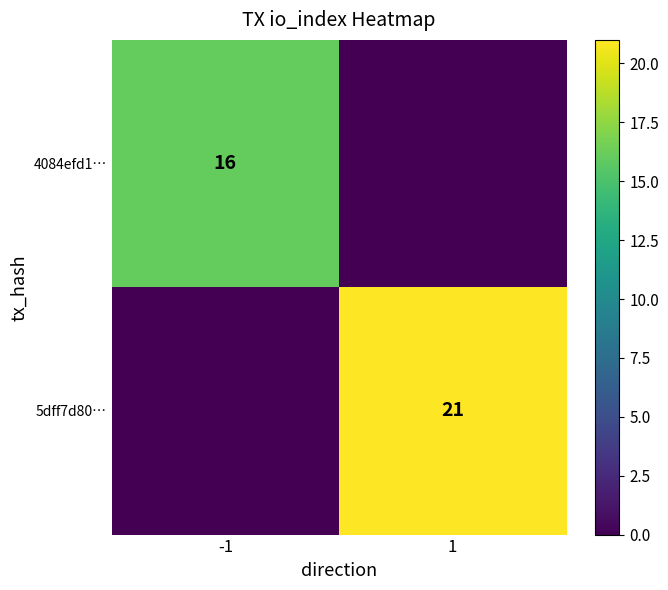

Is it true that 4084efd1… equals 16 at -1?

True